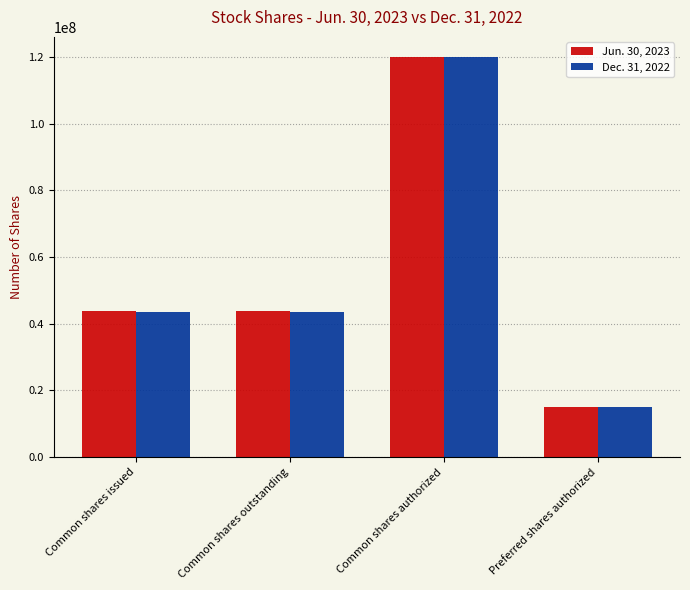

Read the Jun. 30, 2023 value at Common shares authorized, to the nearest 50.

120000000